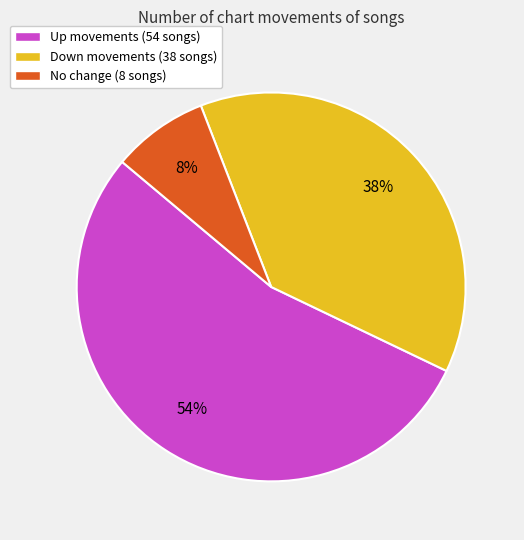

How many slices are in this pie chart?

3